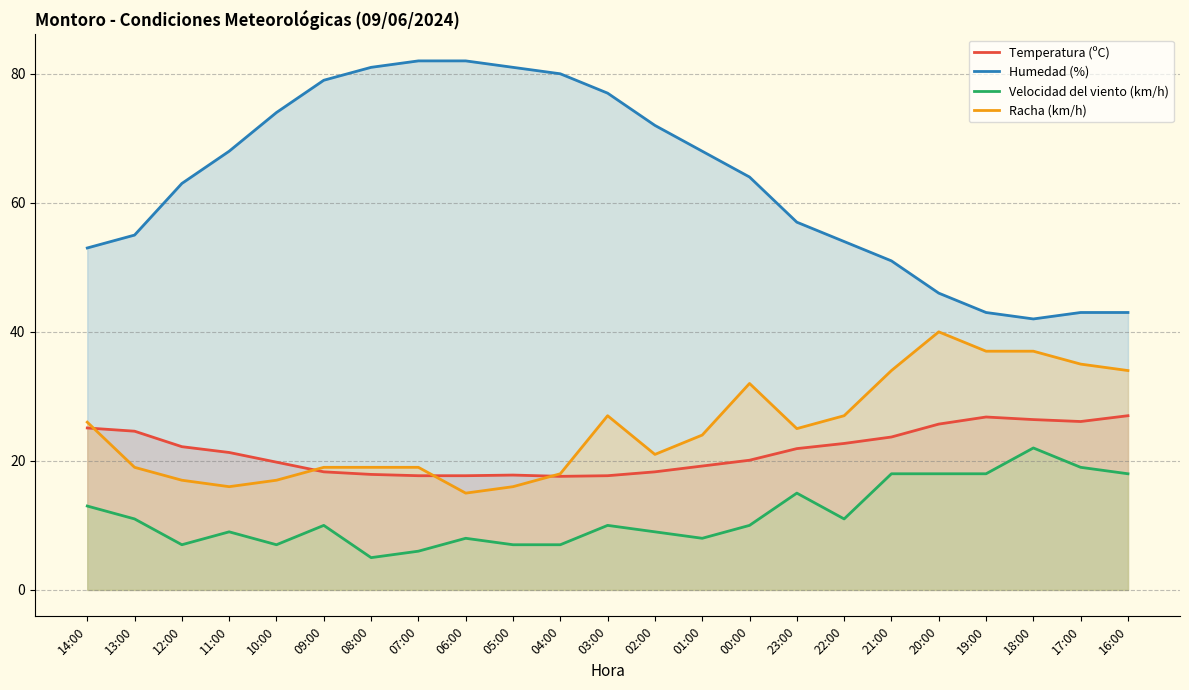

What is the difference between the Velocidad del viento (km/h) values at 13:00 and 00:00?

1.0